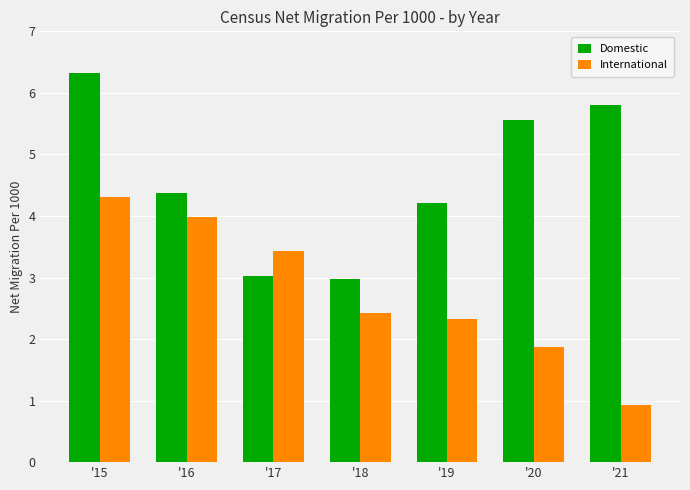

Is the value of International at '16 greater than the value of Domestic at '17?

Yes